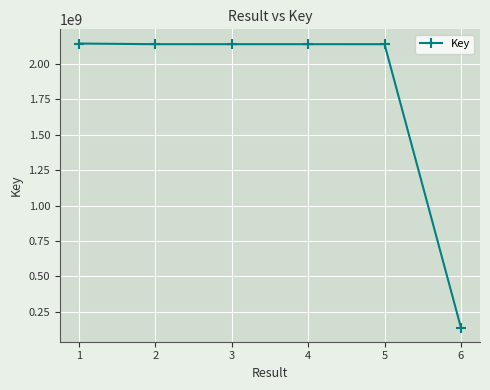

Does the chart have visible grid lines?

Yes